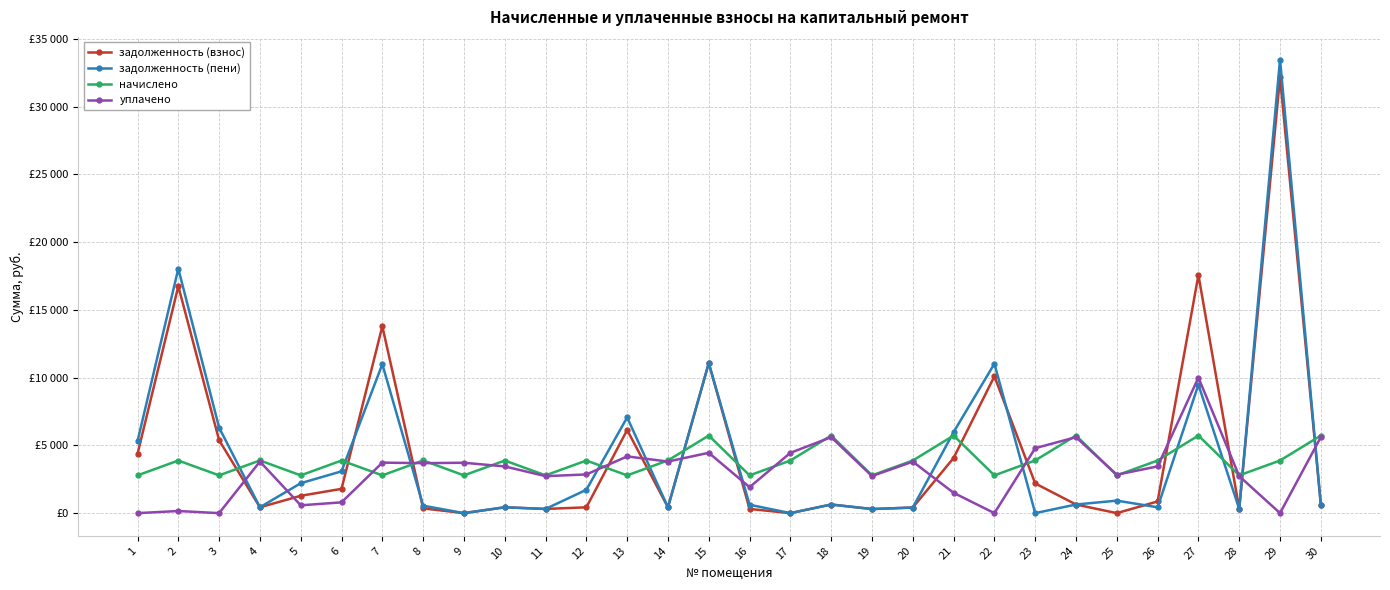

Rank the series by their maximum value, from highest to lowest.

задолженность (пени), задолженность (взнос), уплачено, начислено